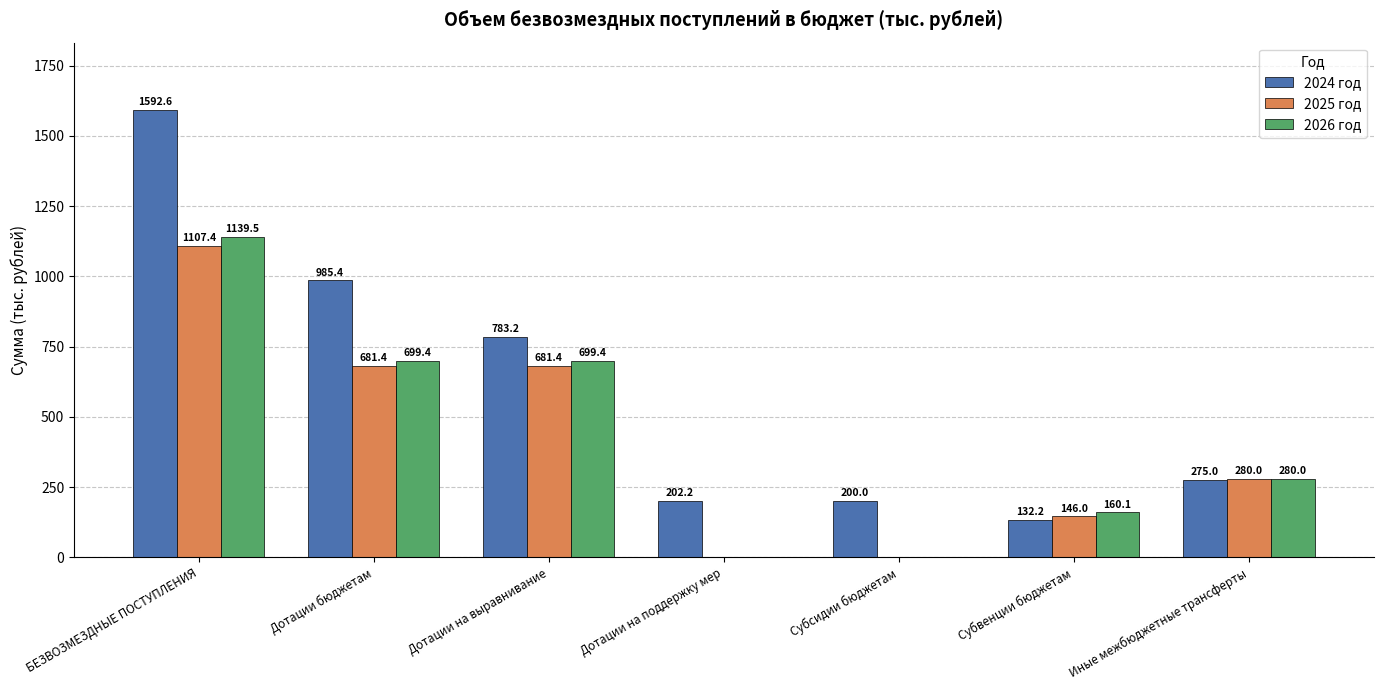

What is the highest value of the 2025 год series?

1107.4